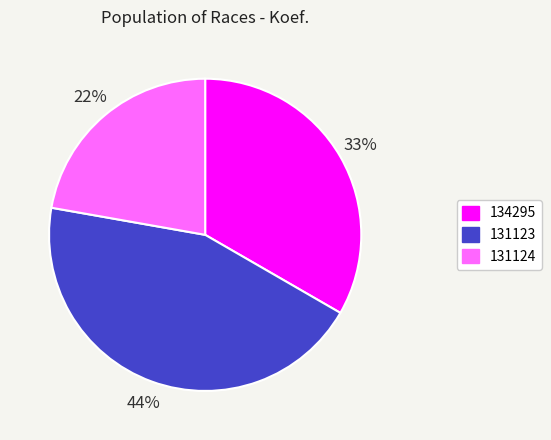

What is the ratio of the value at 131123 to the value at 131124?

2.0